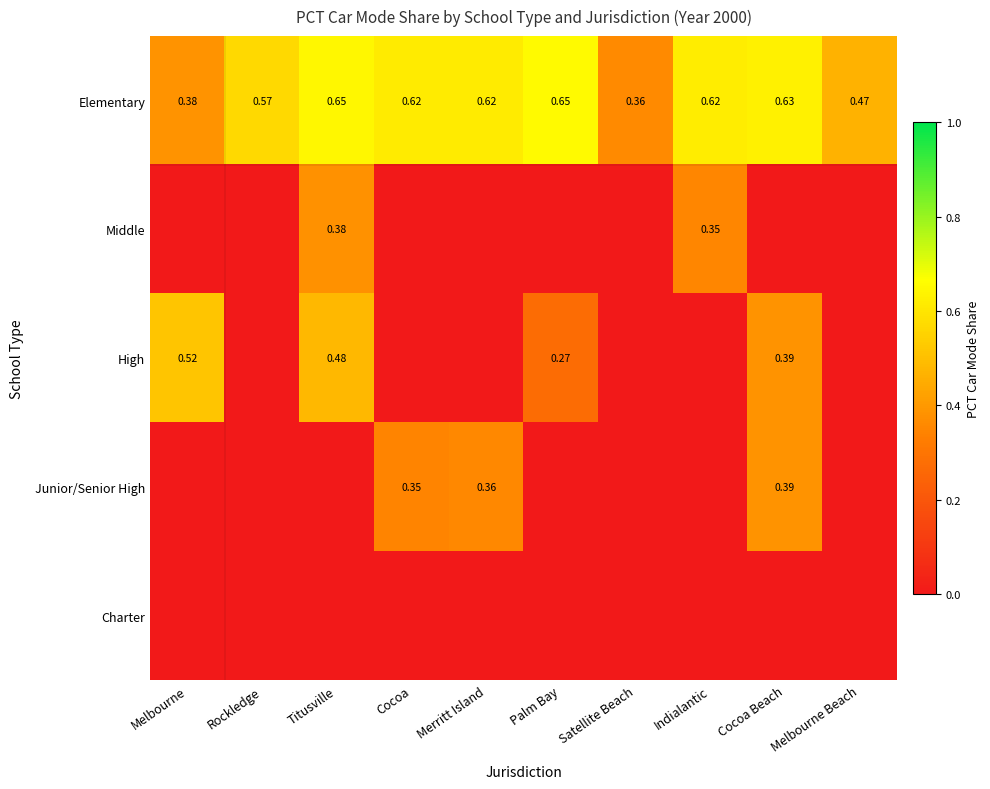

At which category is the sum across all series the highest?

Titusville